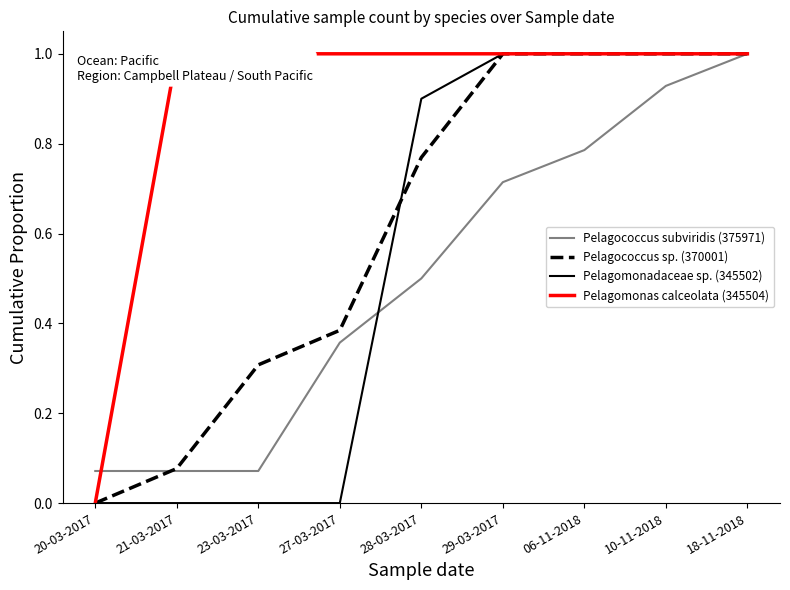

What position from the left is 10-11-2018?

8